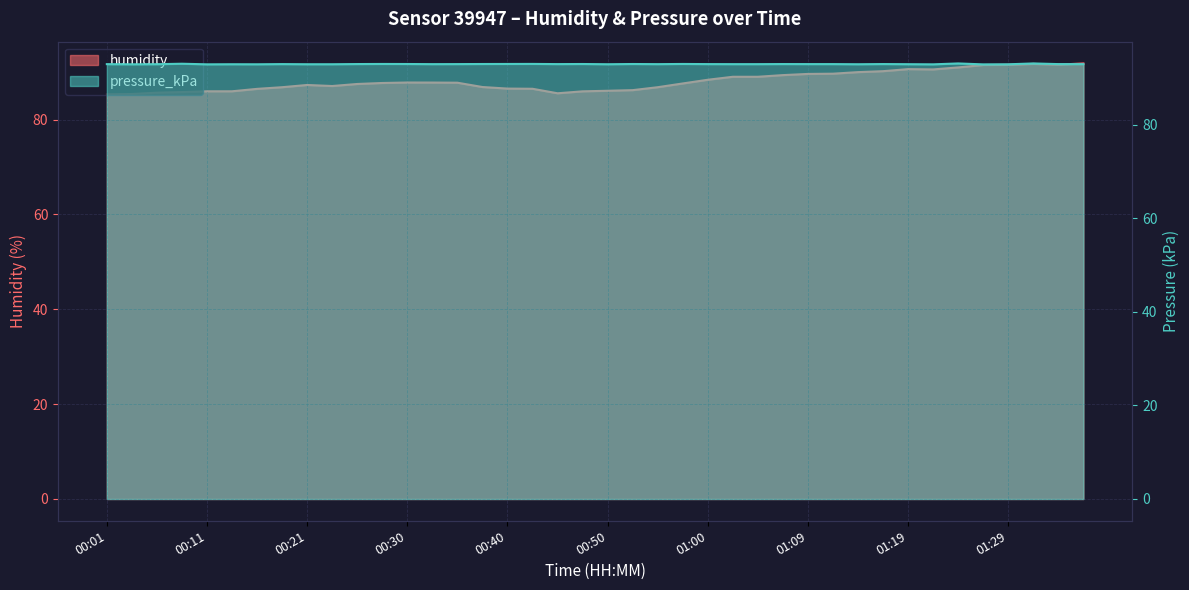

Rank the series by their average value, from lowest to highest.

humidity, pressure_kPa